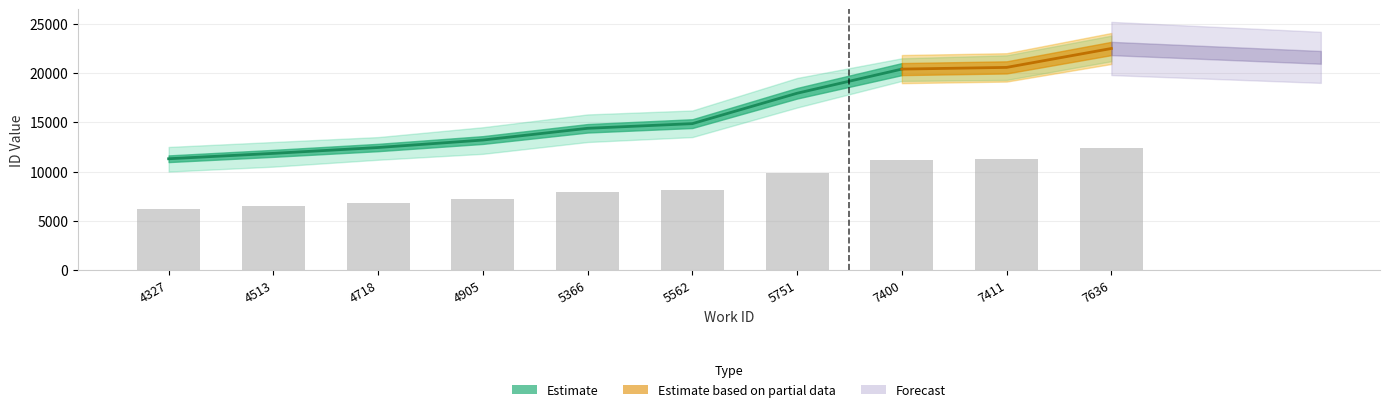

Reading left to right, transcribe all the data shown in this chart.

4327=6216.1	4513=6517.0	4718=6843.7	4905=7260.6	5366=7916.2	5562=8176.3	5751=9873.1	7400=11221.1	7411=11315.7	7636=12371.7